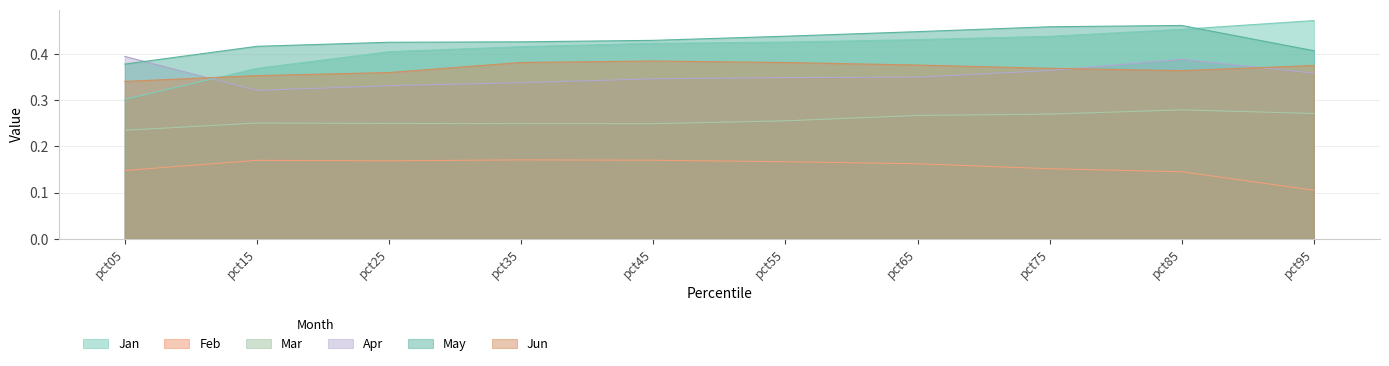

True or false: Jun has a value of 0.2 at pct35.

False